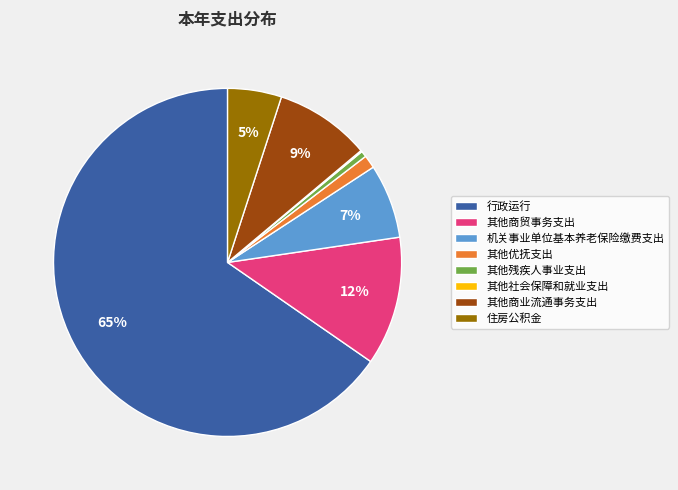

Is 行政运行 the majority of the pie?

Yes